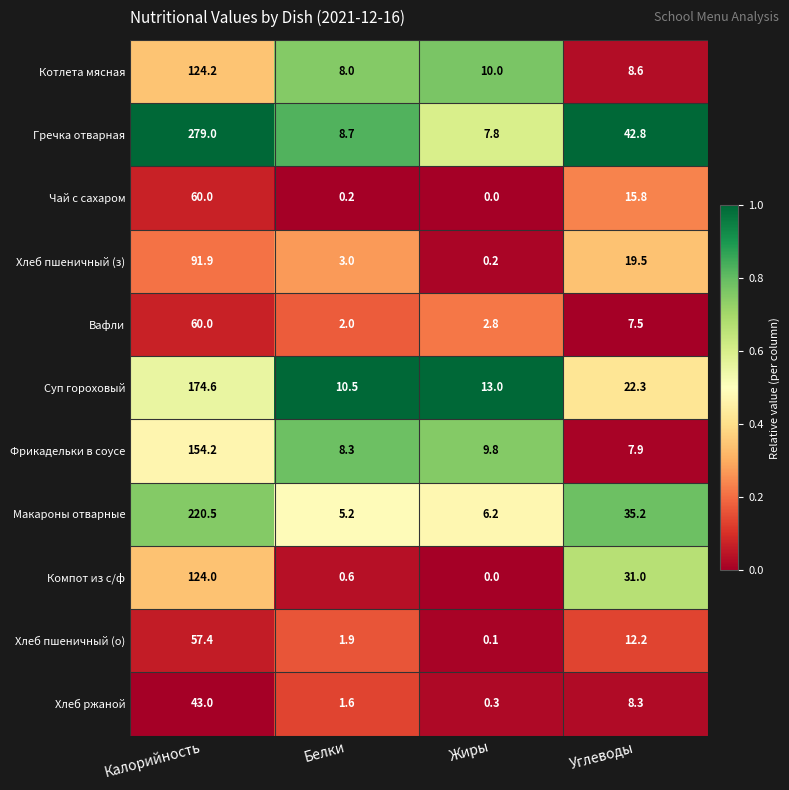

At which category does the chart reach its minimum across all series?

Жиры